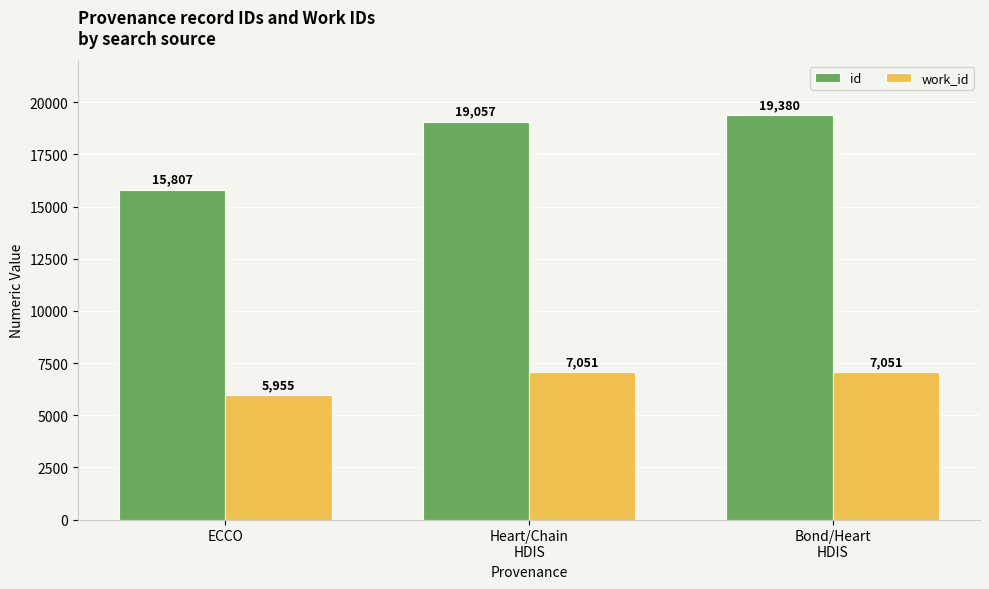

At Heart/Chain
HDIS, list the series in order from largest to smallest.

id, work_id